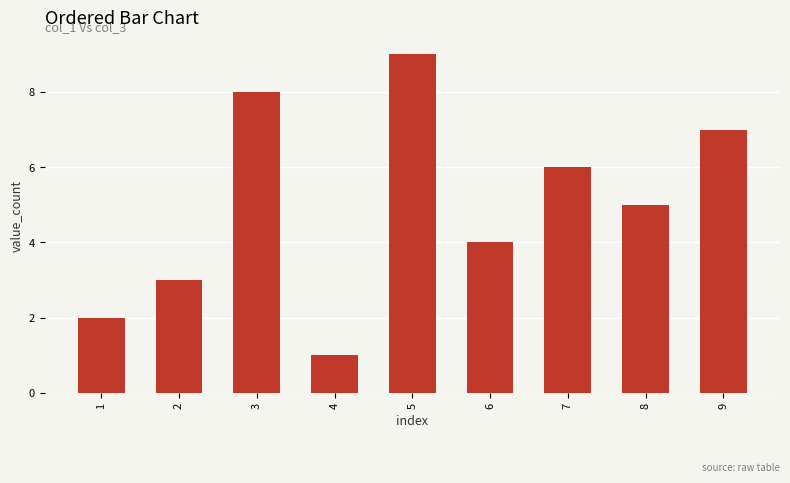

What is the maximum value shown in the chart?

9